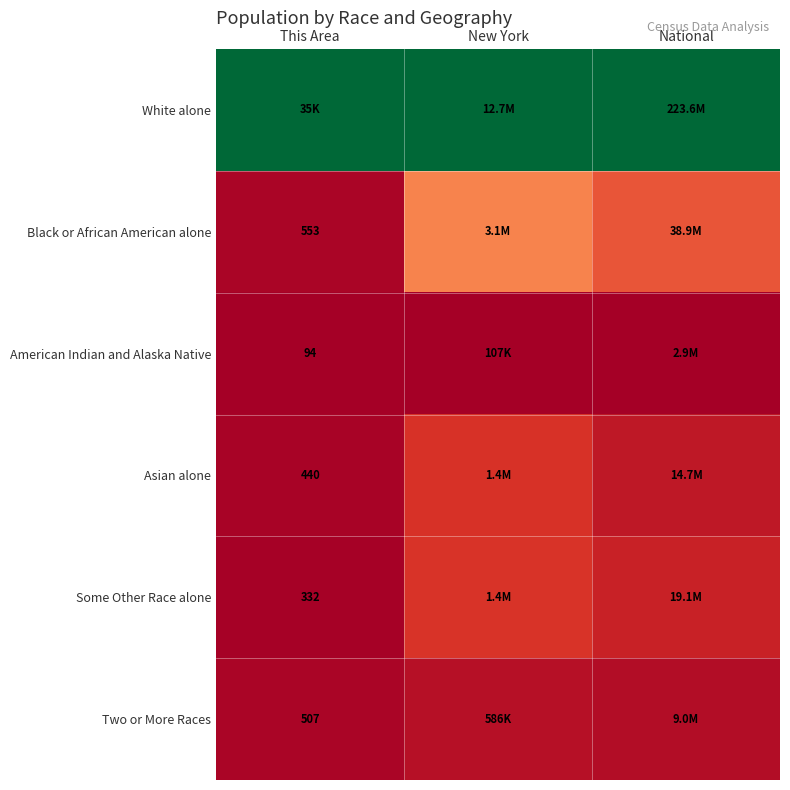

The Two or More Races series shows 0.0 at New York. True or false?

False